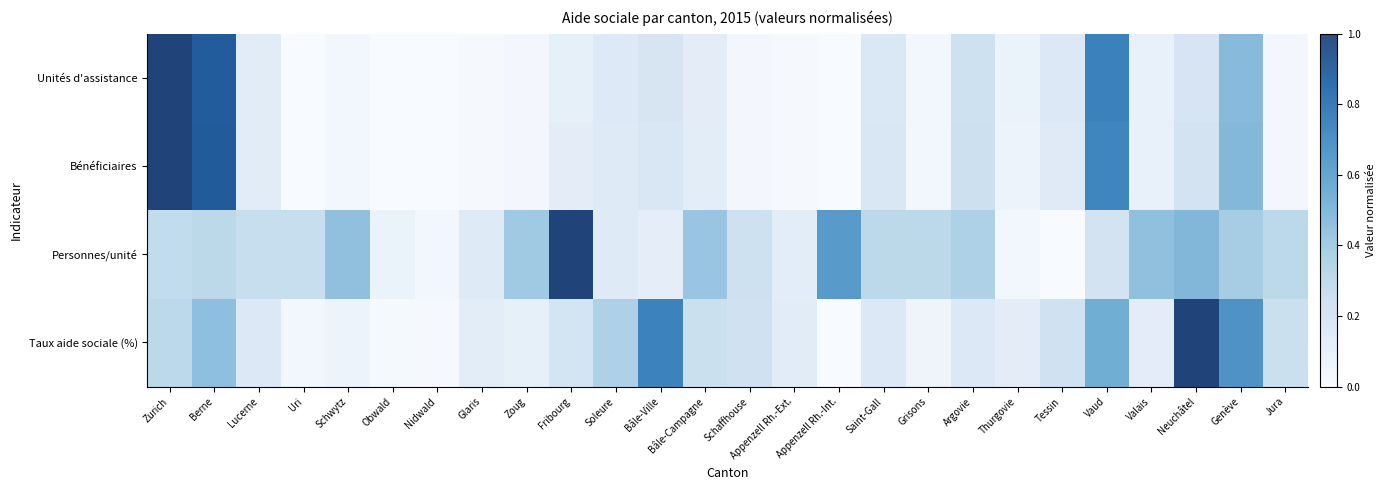

Which series has the largest range (max minus min)?

Unités d'assistance